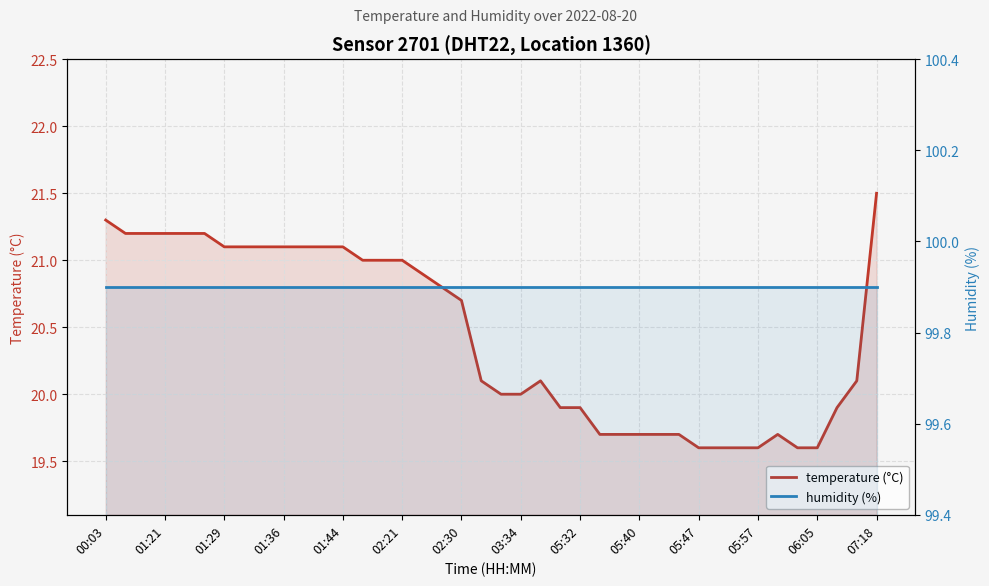

True or false: humidity (%) has more than 1 interior local peaks.

False